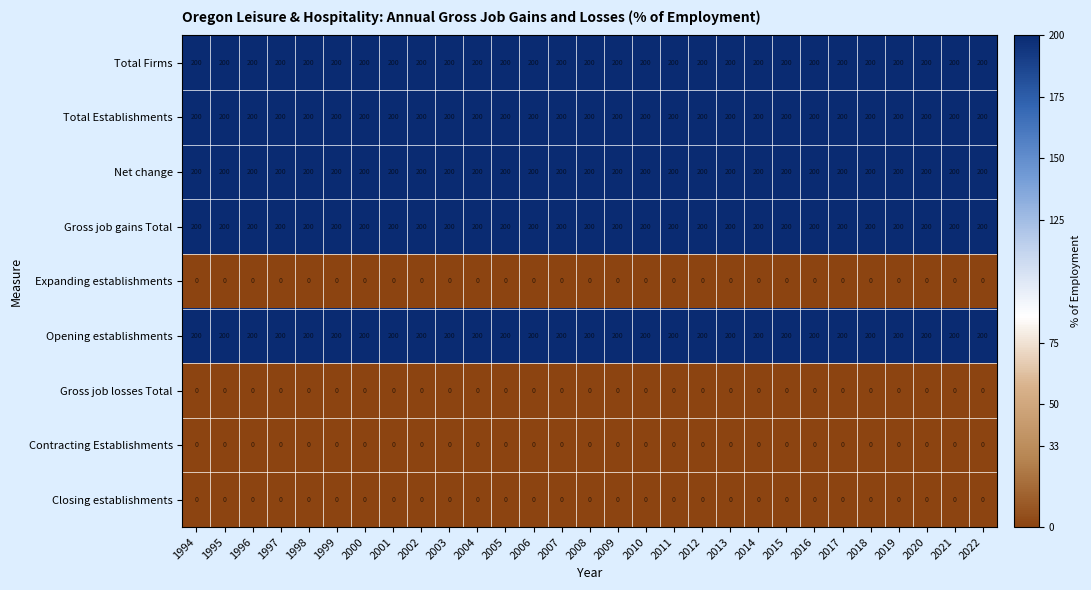

What is the approximate value of Net change at 2000?

200